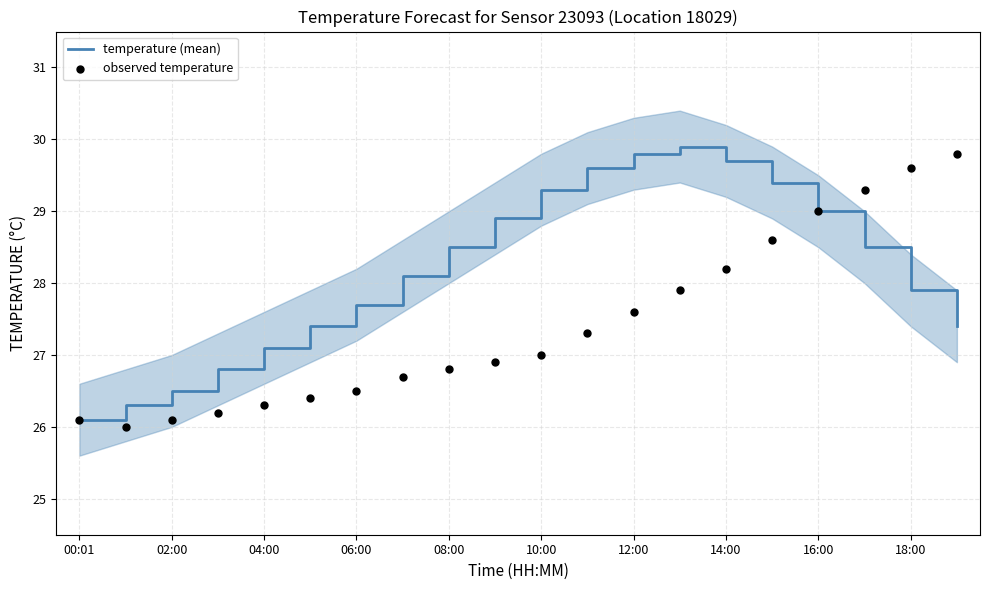

Which series reaches the maximum Y coordinate?

temperature (mean)